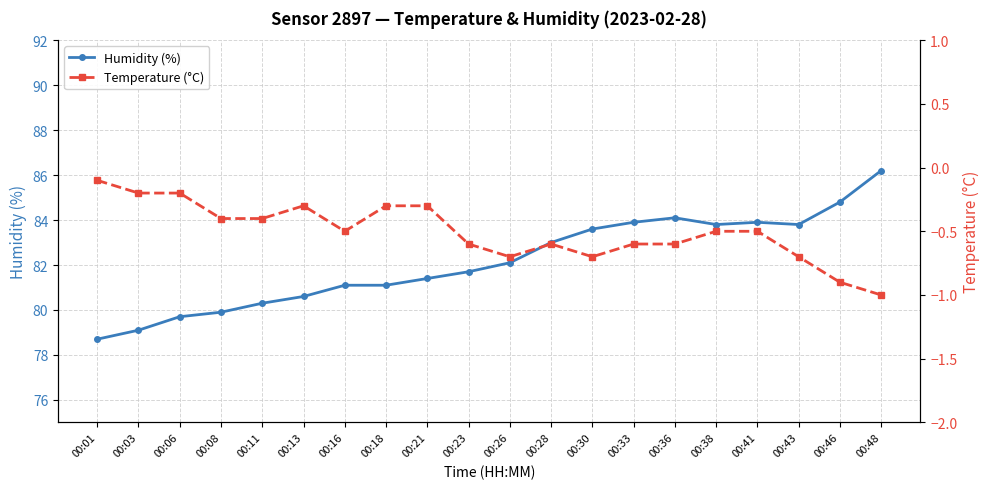

Between 00:21 and 00:38, which series saw the biggest shift?

Humidity (%)